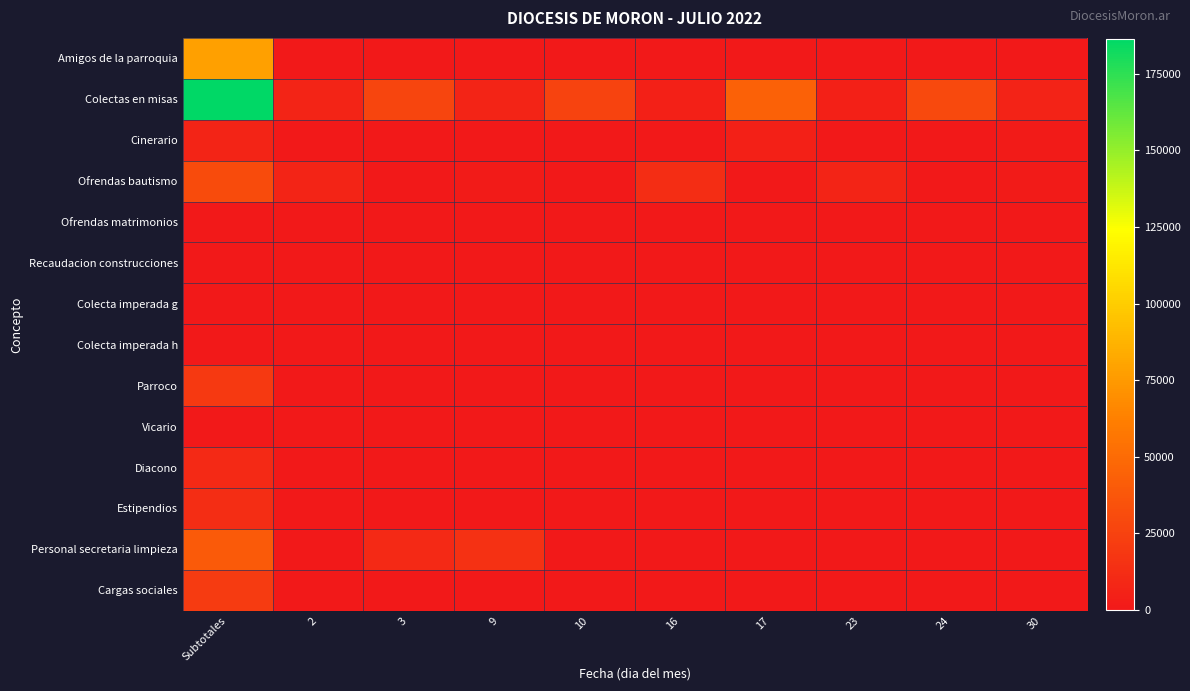

Which series has the largest range (max minus min)?

Colectas en misas